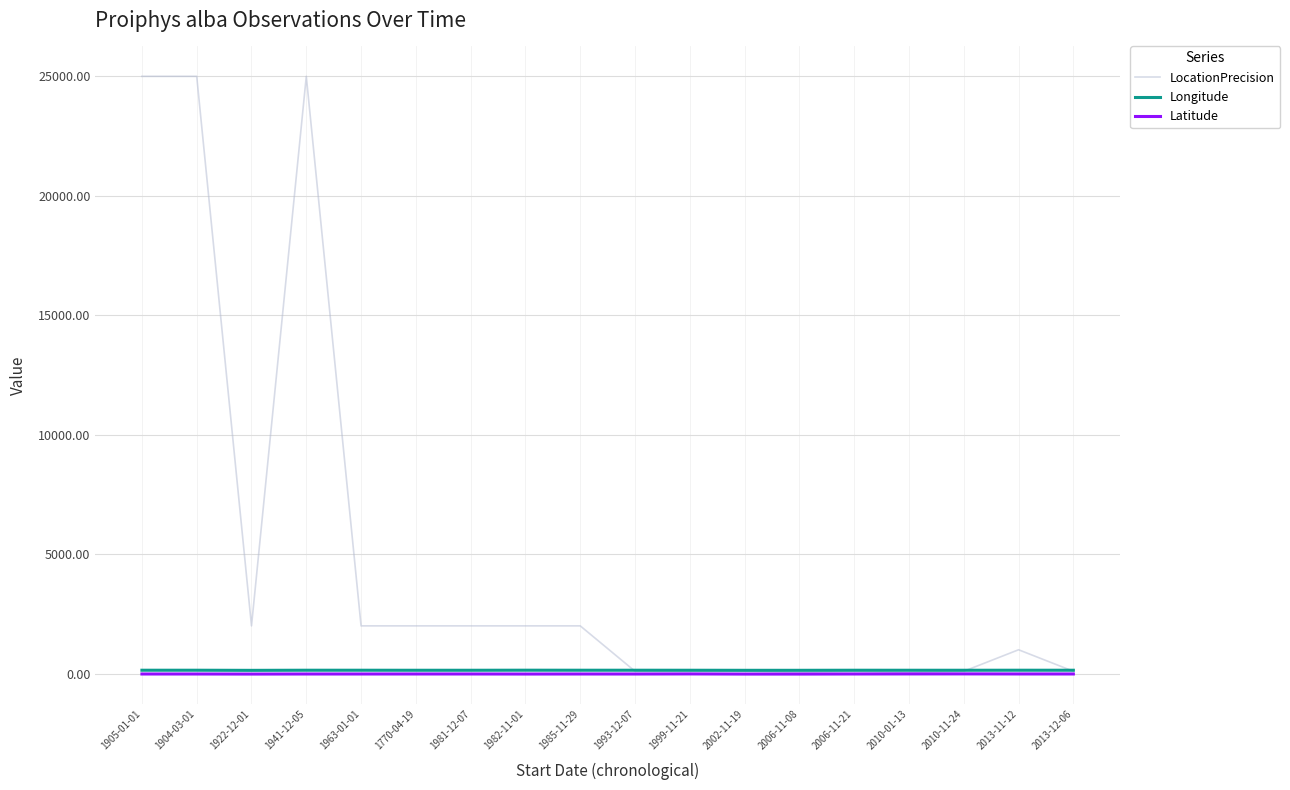

Which series has the largest total across all categories?

LocationPrecision